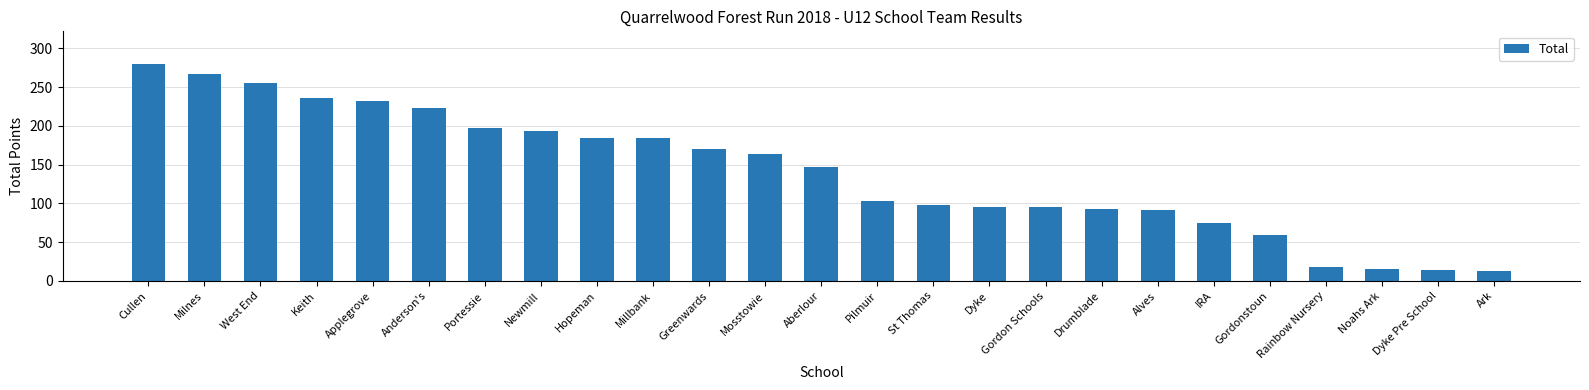

The value at Milnes is 267. True or false?

True